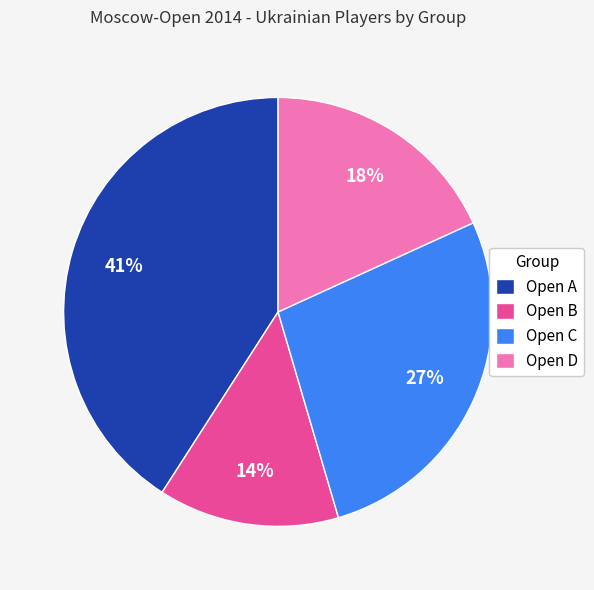

What percentage is the Open B slice, to the nearest percent?

14%